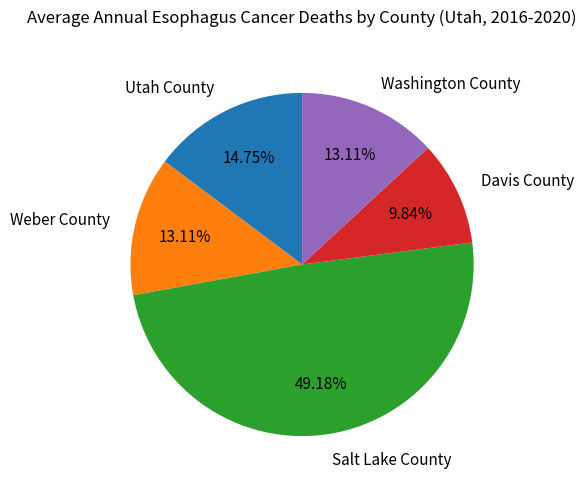

To the nearest percent, what portion does Salt Lake County represent?

49%